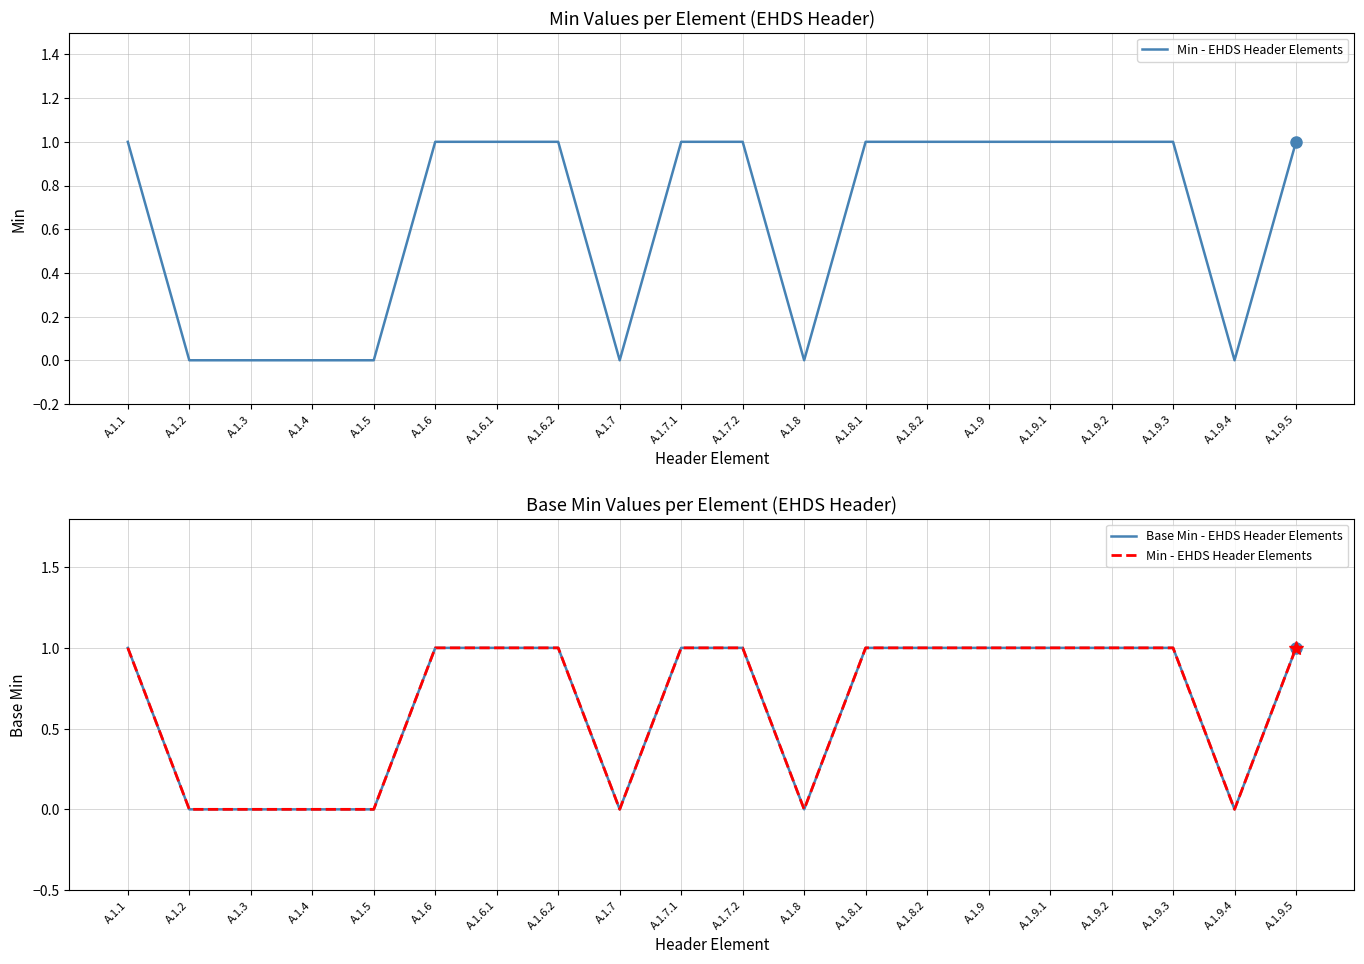

Reading left to right, what are all the values shown in this chart?

Min - EHDS Header Elements: A.1.1=1	A.1.2=0	A.1.3=0	A.1.4=0	A.1.5=0	A.1.6=1	A.1.6.1=1	A.1.6.2=1	A.1.7=0	A.1.7.1=1	A.1.7.2=1	A.1.8=0	A.1.8.1=1	A.1.8.2=1	A.1.9=1	A.1.9.1=1	A.1.9.2=1	A.1.9.3=1	A.1.9.4=0	A.1.9.5=1
Base Min - EHDS Header Elements: A.1.1=1	A.1.2=0	A.1.3=0	A.1.4=0	A.1.5=0	A.1.6=1	A.1.6.1=1	A.1.6.2=1	A.1.7=0	A.1.7.1=1	A.1.7.2=1	A.1.8=0	A.1.8.1=1	A.1.8.2=1	A.1.9=1	A.1.9.1=1	A.1.9.2=1	A.1.9.3=1	A.1.9.4=0	A.1.9.5=1